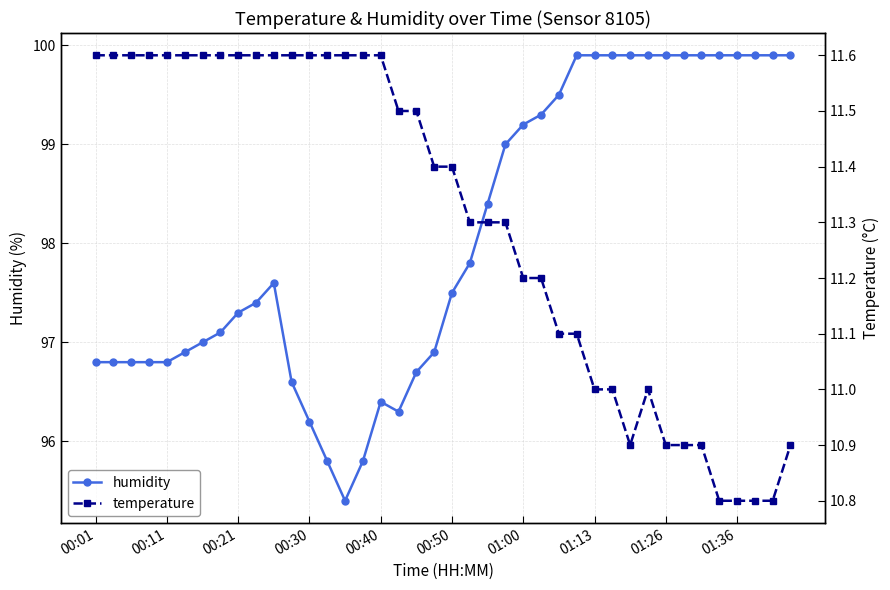

True or false: humidity and temperature intersect in this chart.

False